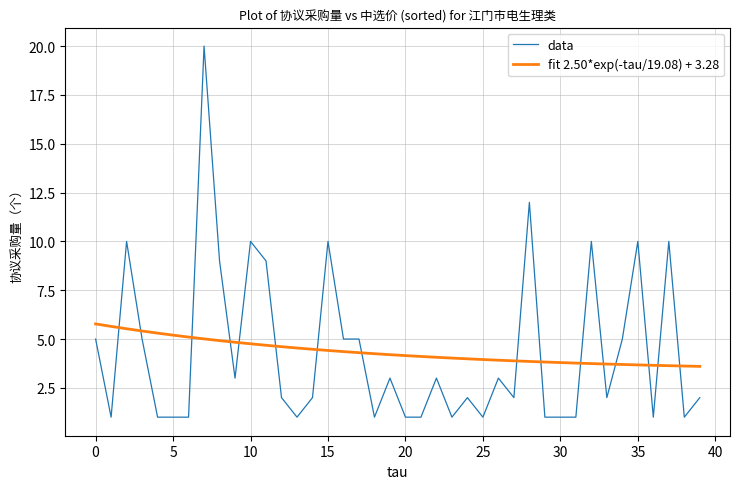

Count the number of data series in this chart.

2